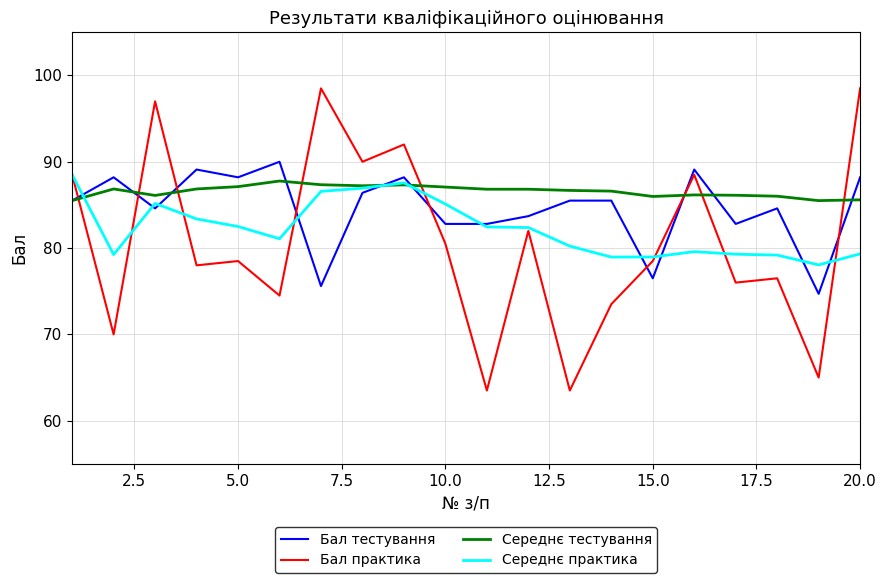

How many times do Бал практика and Середнє тестування cross each other?

8